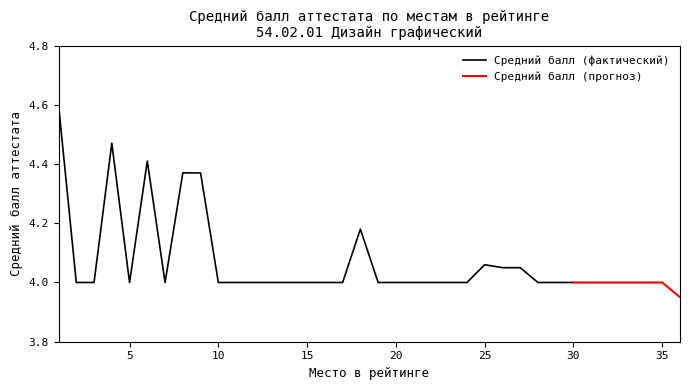

How many data points does each series have?

36